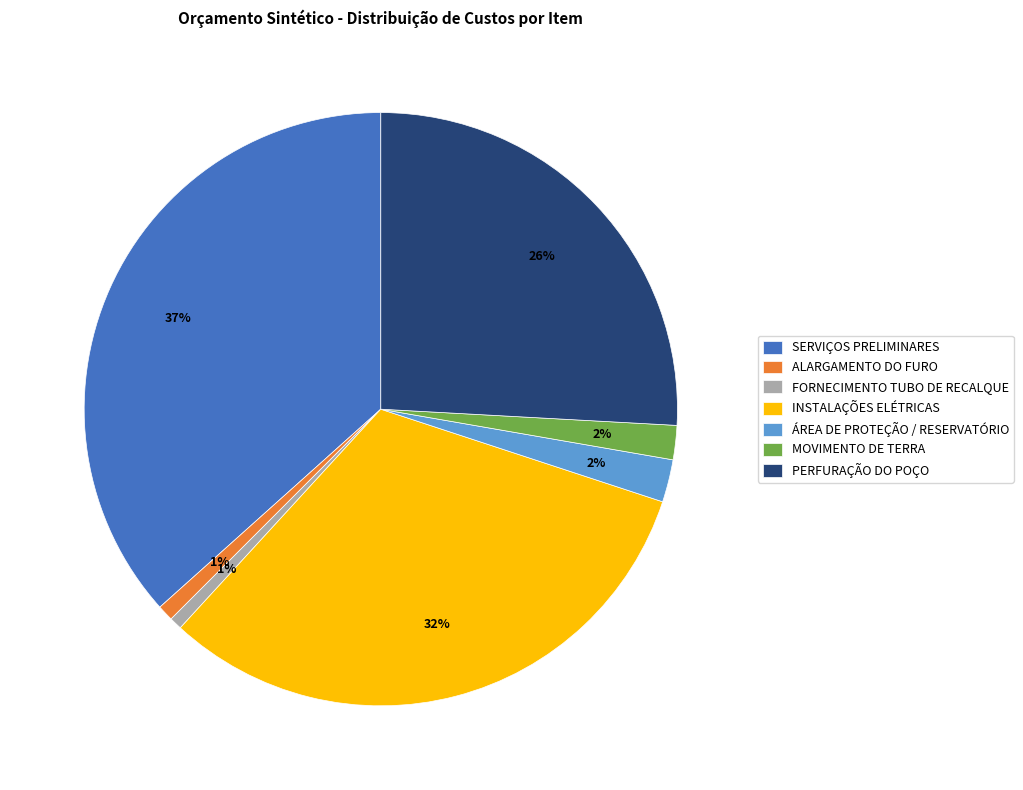

What percentage is the MOVIMENTO DE TERRA slice, to the nearest percent?

2%